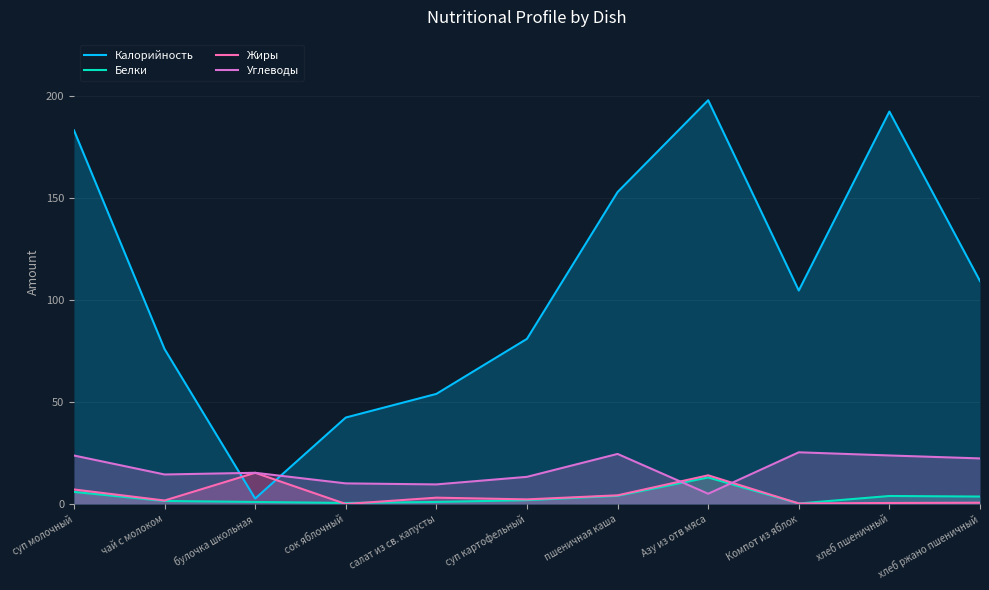

The Жиры series shows 0.3 at Компот из яблок. True or false?

False